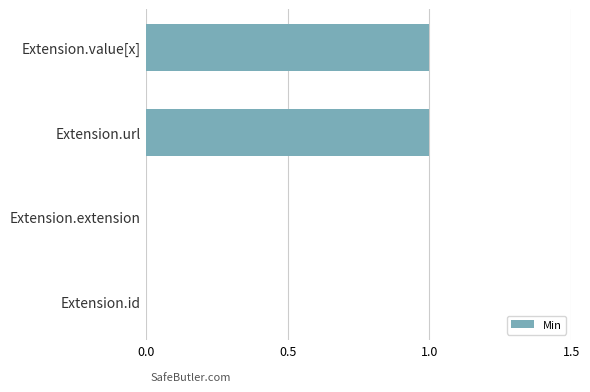

Reading bottom to top, what are all the values shown in this chart?

Extension.id=0	Extension.extension=0	Extension.url=1	Extension.value[x]=1